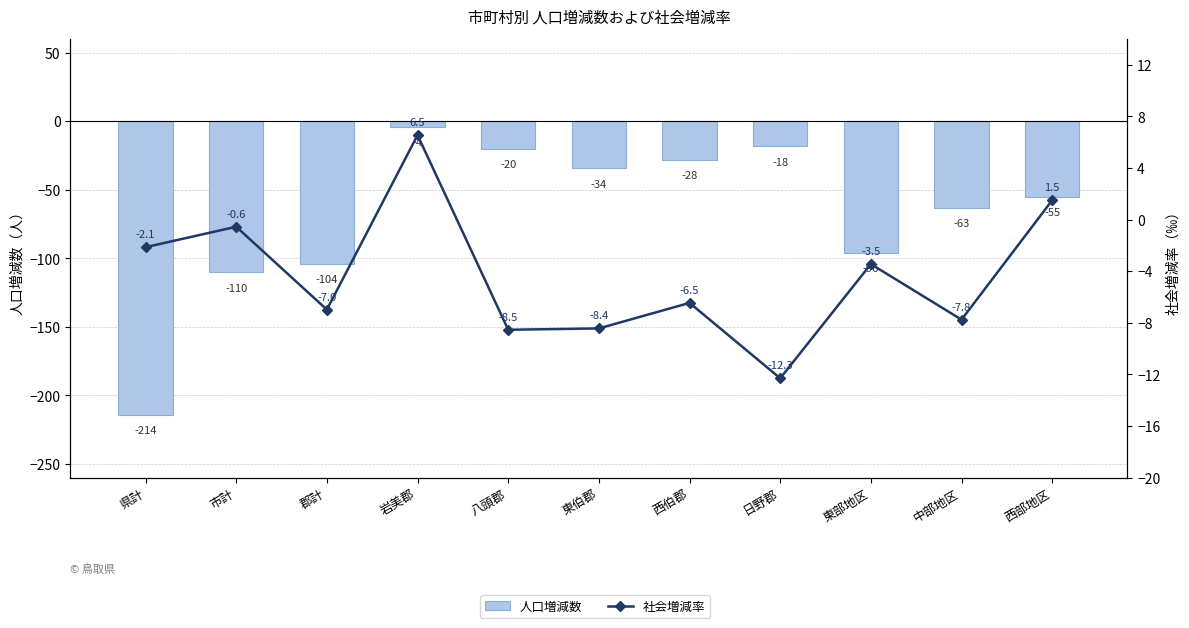

What is the total value across all series at 西部地区?

-53.5